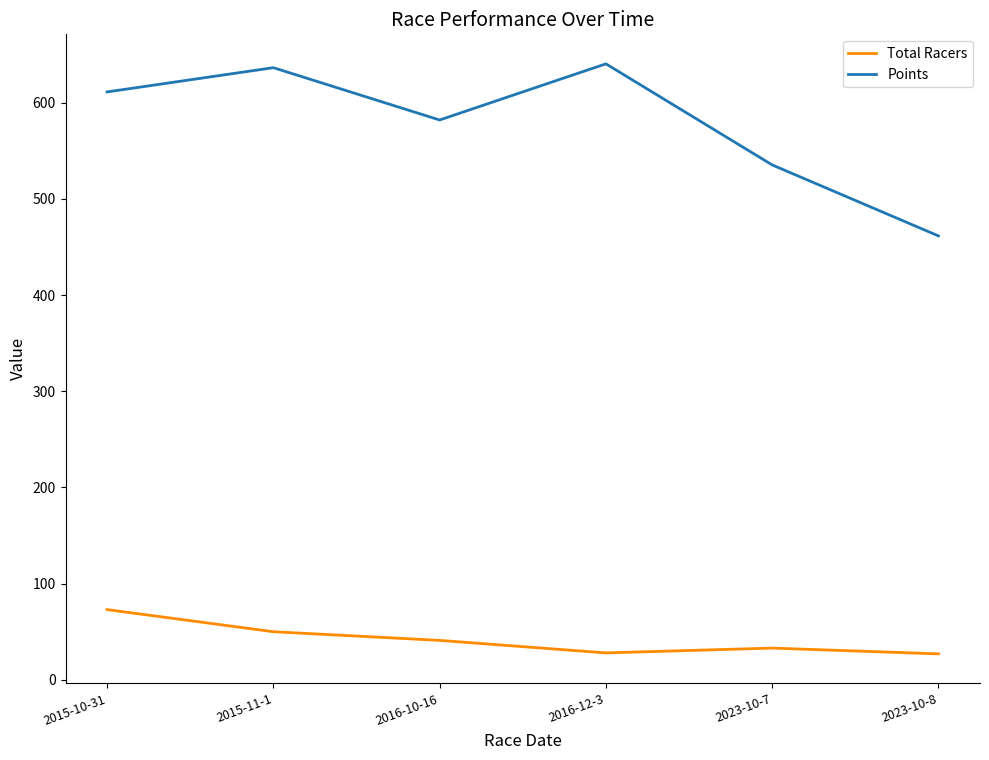

How many distinct data groups are displayed?

2